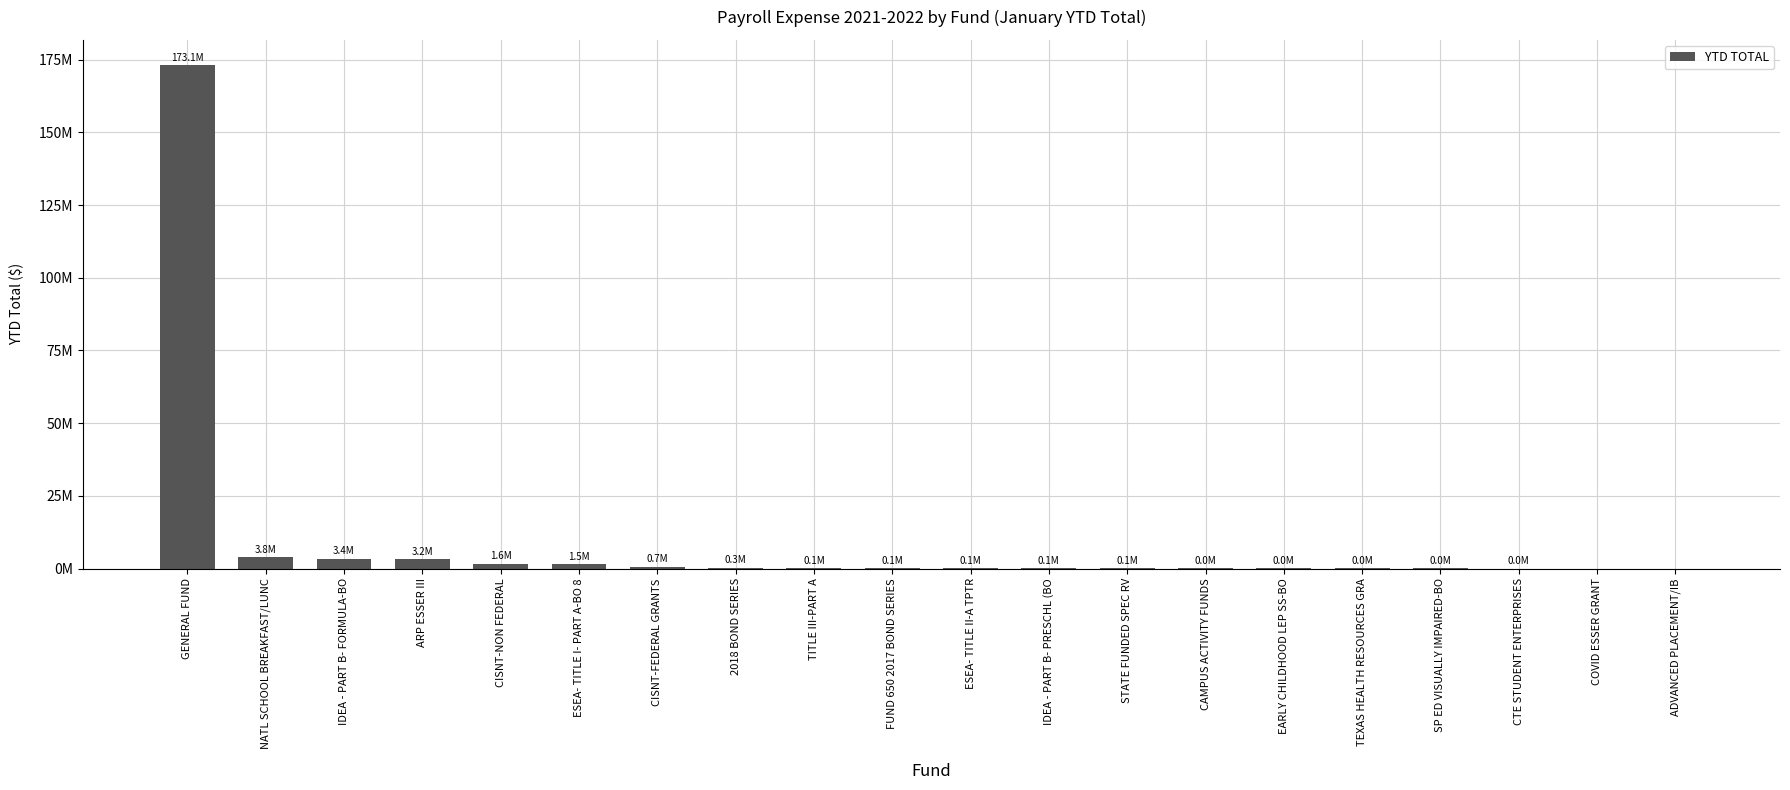

At which label does the data first exceed 102549?

GENERAL FUND